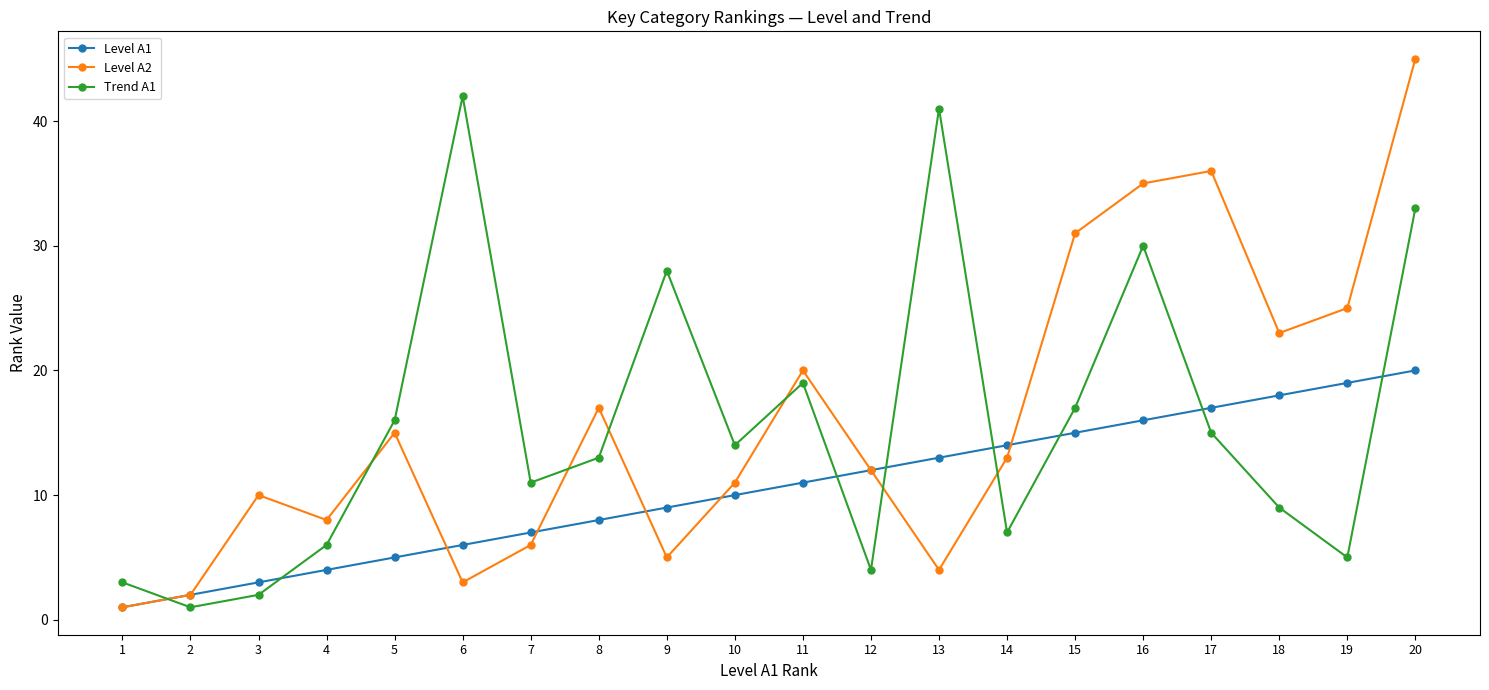

Is it true that Level A2 equals 3 at 6?

True